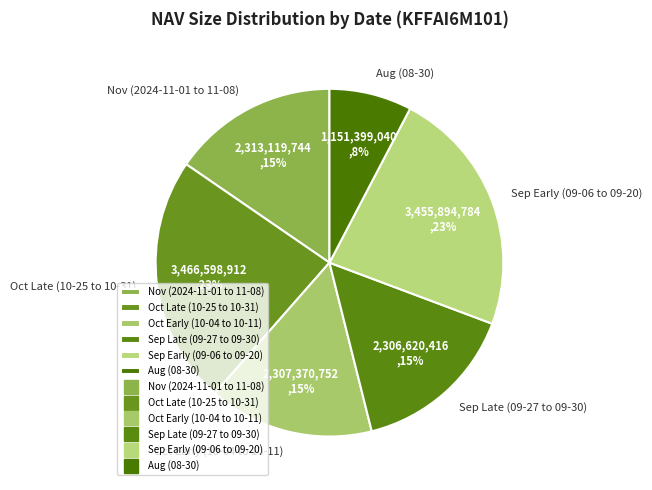

How many slices are in this pie chart?

6